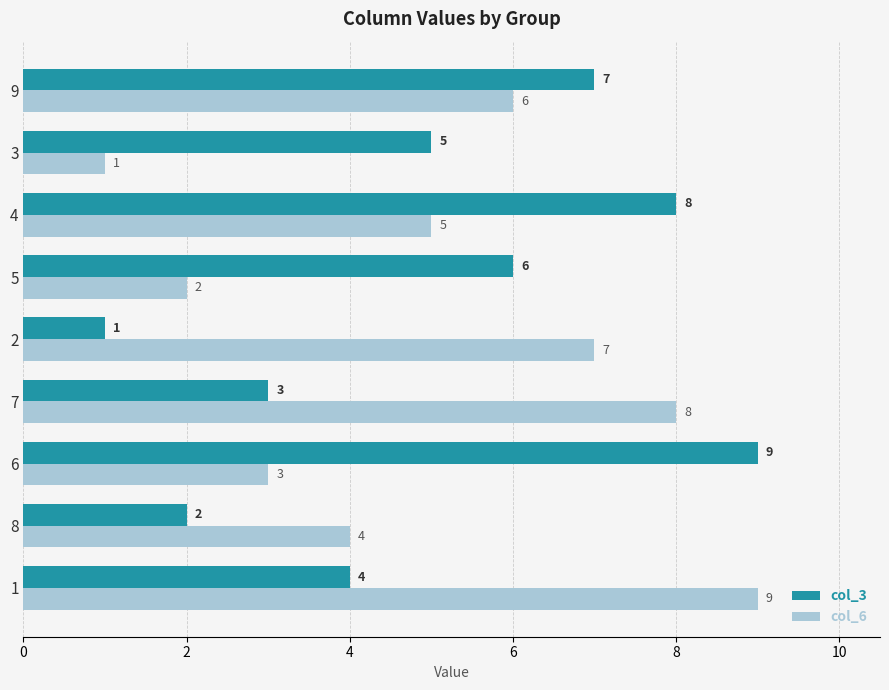

What is the highest value of the col_3 series?

9